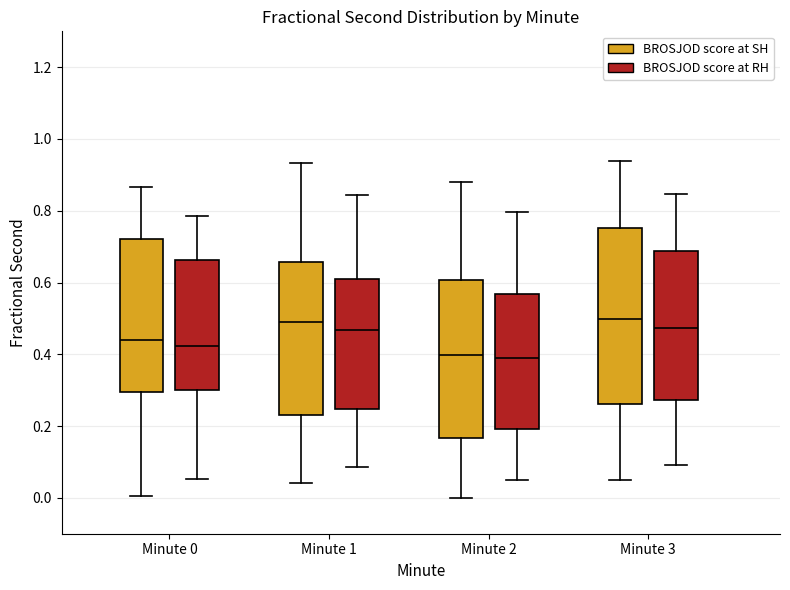

Reading left to right, read every box against the y-axis: the position of its median line, the range the box covers, and the ends of its whiskers. The values are not printed on the chart, so give them approximately, as read against the axis.

Minute 0 (BROSJOD score at SH): median 0.44, box 0.30 to 0.72, whiskers 0.00 to 0.86
Minute 0 (BROSJOD score at RH): median 0.42, box 0.30 to 0.66, whiskers 0.06 to 0.78
Minute 1 (BROSJOD score at SH): median 0.50, box 0.24 to 0.66, whiskers 0.04 to 0.94
Minute 1 (BROSJOD score at RH): median 0.46, box 0.24 to 0.60, whiskers 0.08 to 0.84
Minute 2 (BROSJOD score at SH): median 0.40, box 0.16 to 0.60, whiskers 0.00 to 0.88
Minute 2 (BROSJOD score at RH): median 0.38, box 0.20 to 0.56, whiskers 0.06 to 0.80
Minute 3 (BROSJOD score at SH): median 0.50, box 0.26 to 0.76, whiskers 0.04 to 0.94
Minute 3 (BROSJOD score at RH): median 0.48, box 0.28 to 0.68, whiskers 0.10 to 0.84